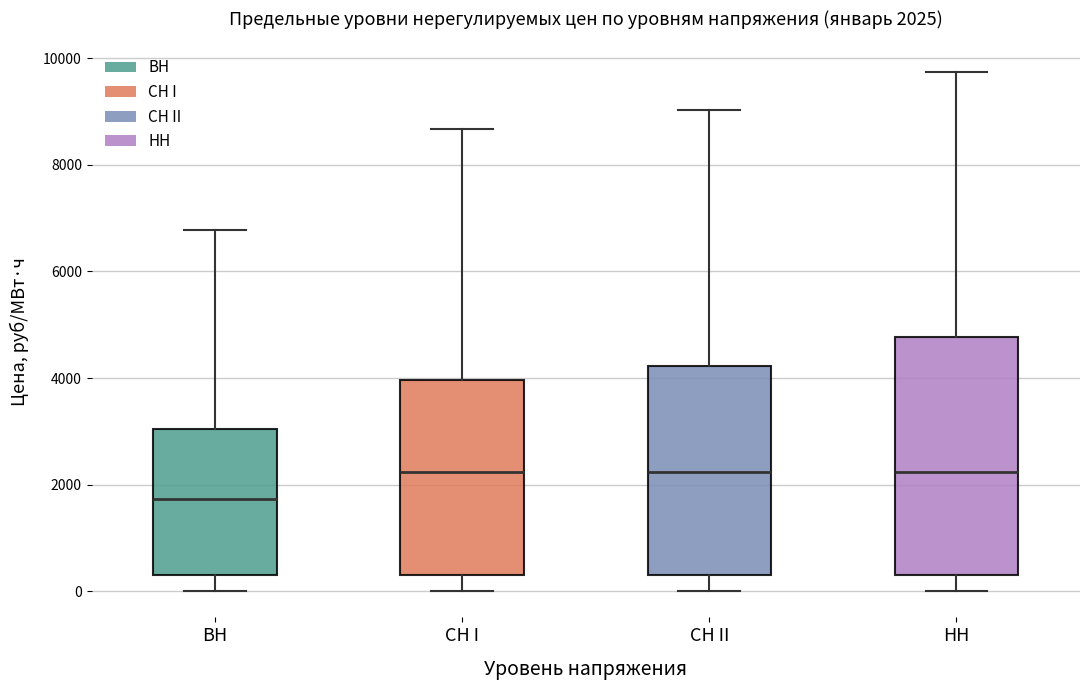

Comparing the boxes themselves (not the whiskers), which one is the tallest?

HH